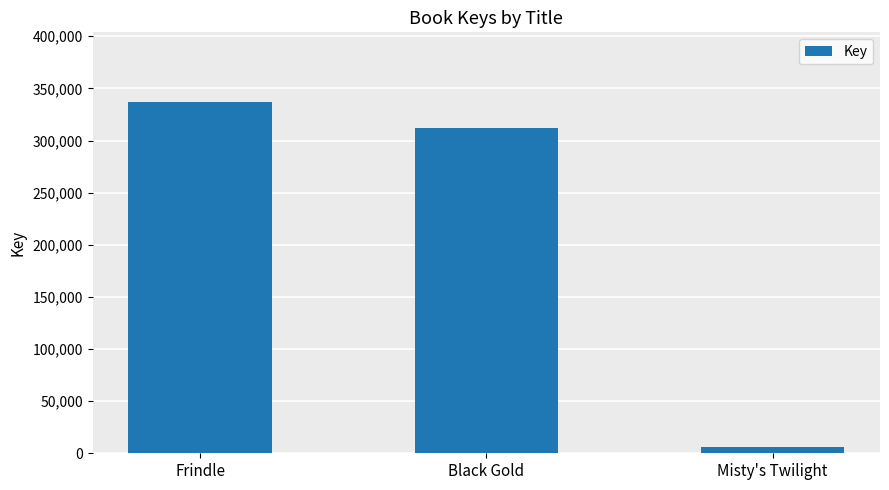

Which has a higher value, Black Gold or Misty's Twilight?

Black Gold